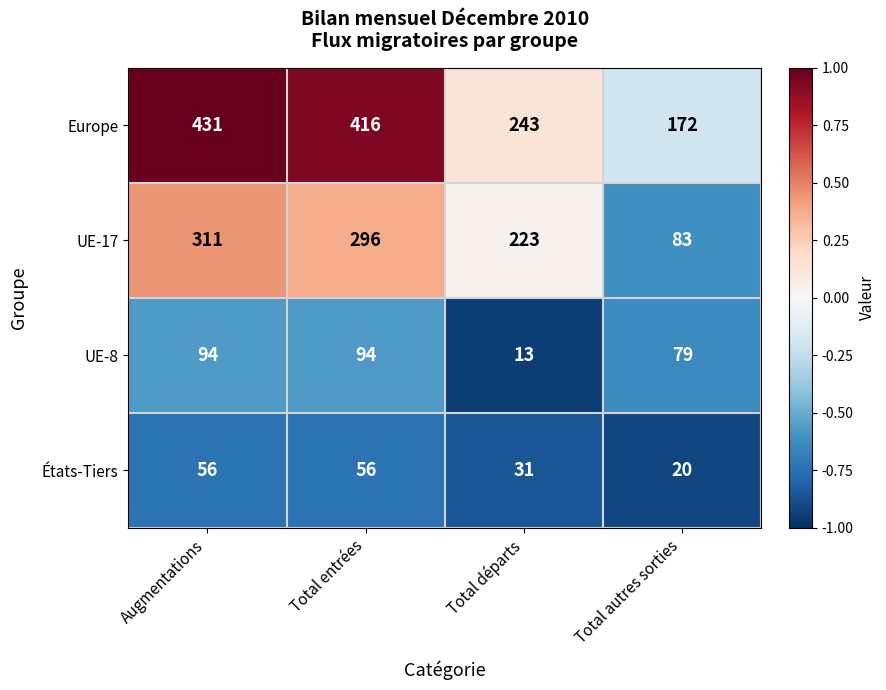

What is the difference between the Europe values at Total entrées and Total autres sorties?

244